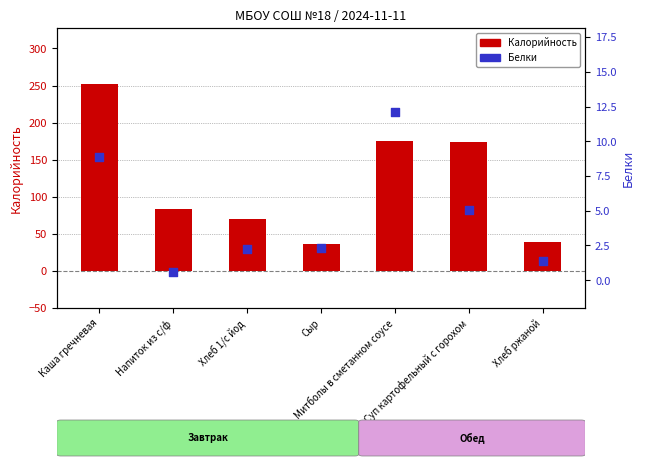

What are all the series names shown in the legend?

Калорийность, Белки